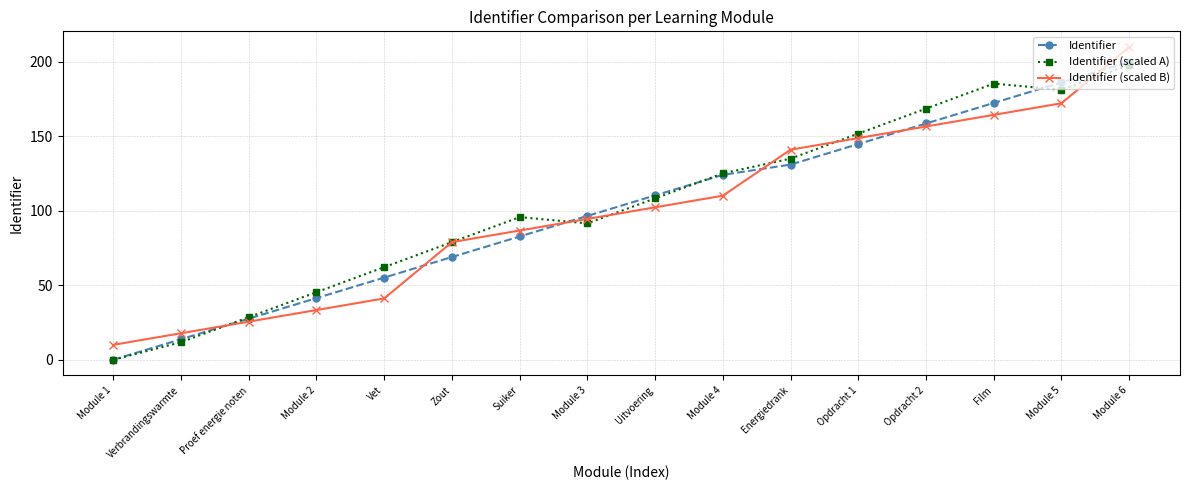

Which series changed the most between Proef energie noten and Uitvoering?

Identifier